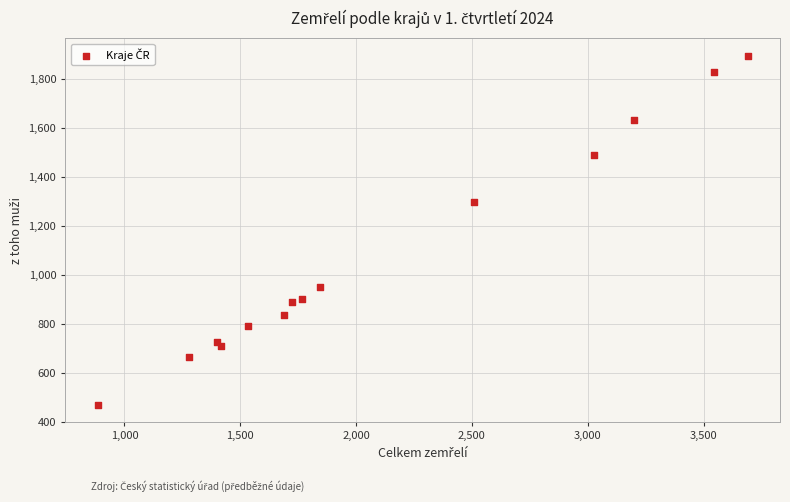

What Y value in the scatter plot is closest to 1183?

1298